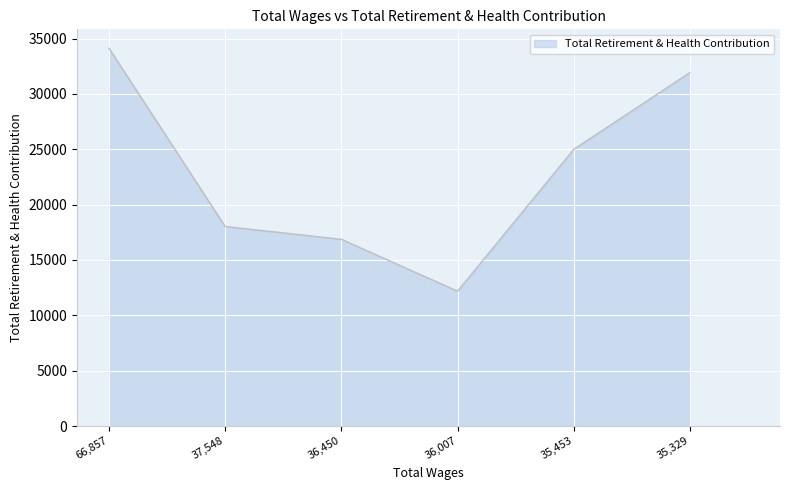

Count the number of categories in the chart.

6